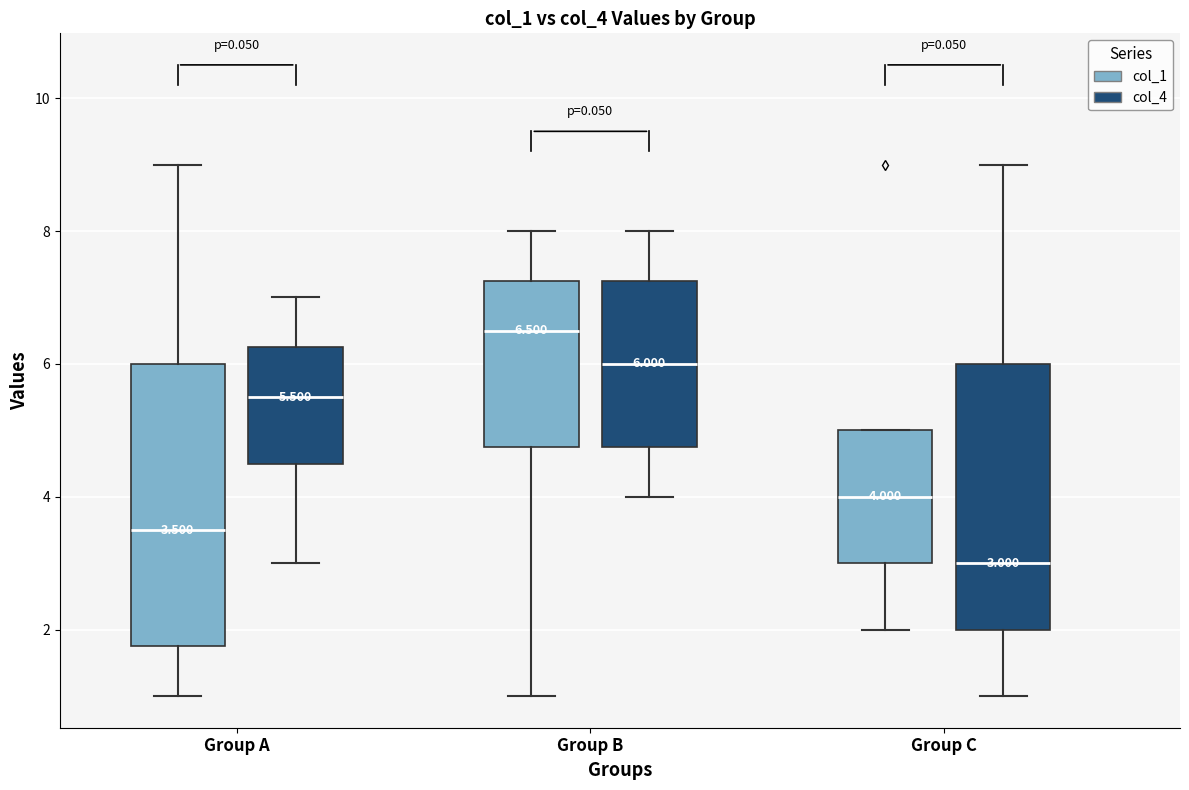

Which box's median line is the lowest?

Group C (col_4)